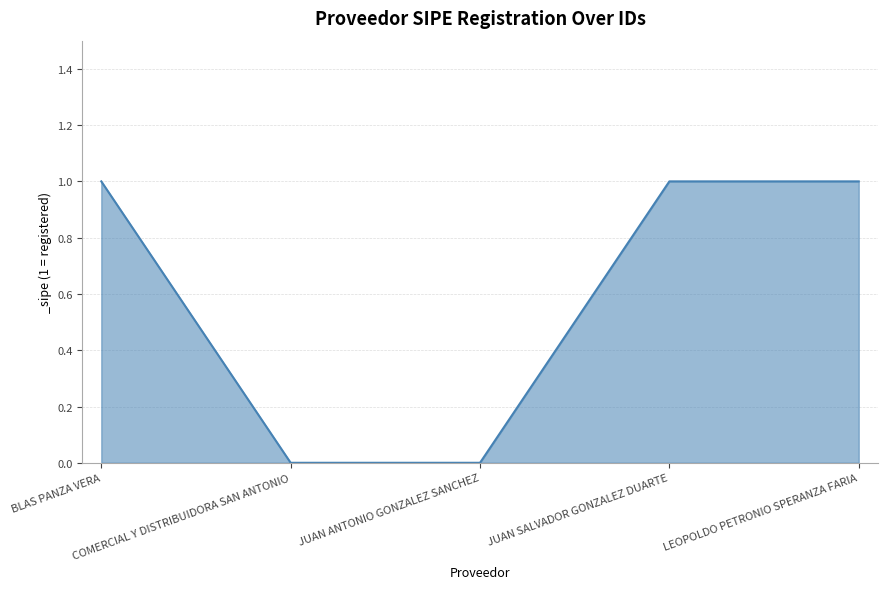

True or false: the data has more than 2 interior local peaks.

False